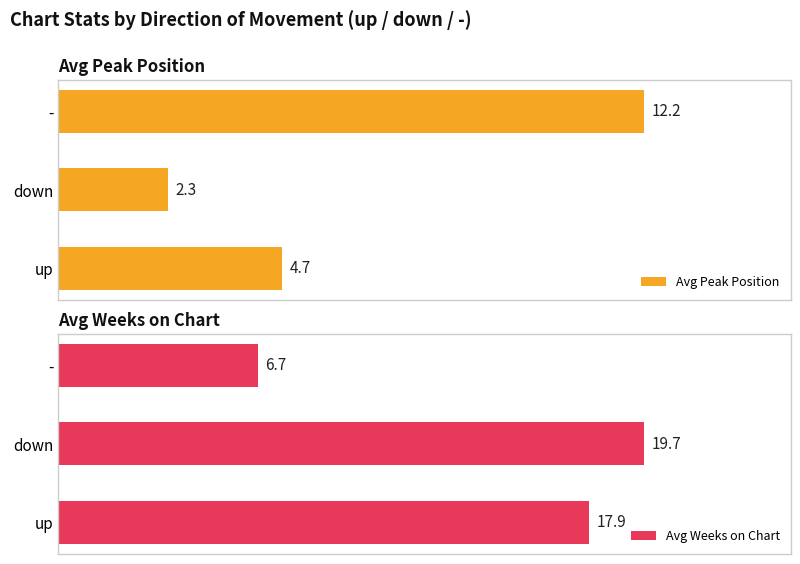

Are the bars grouped side by side (vs. stacked)?

Yes